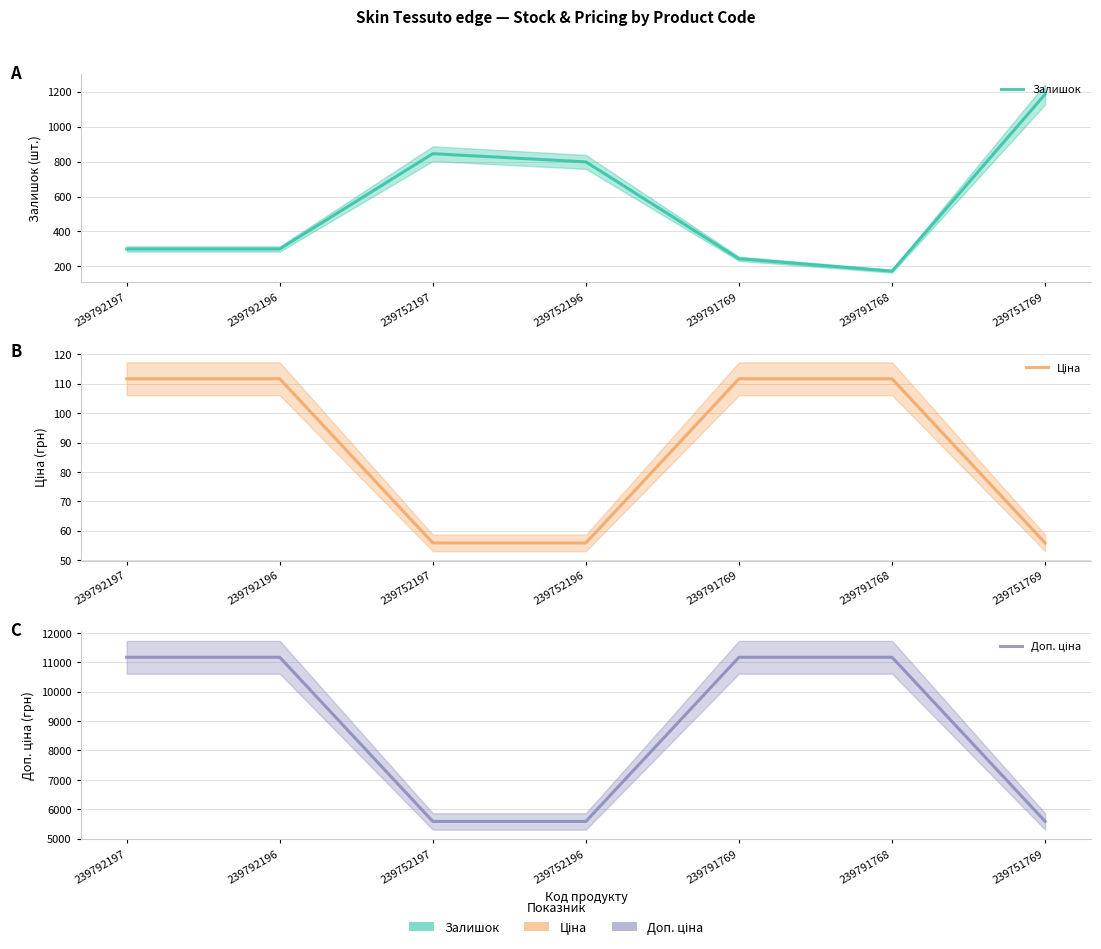

The Залишок series shows 1185.0 at 239751769. True or false?

True